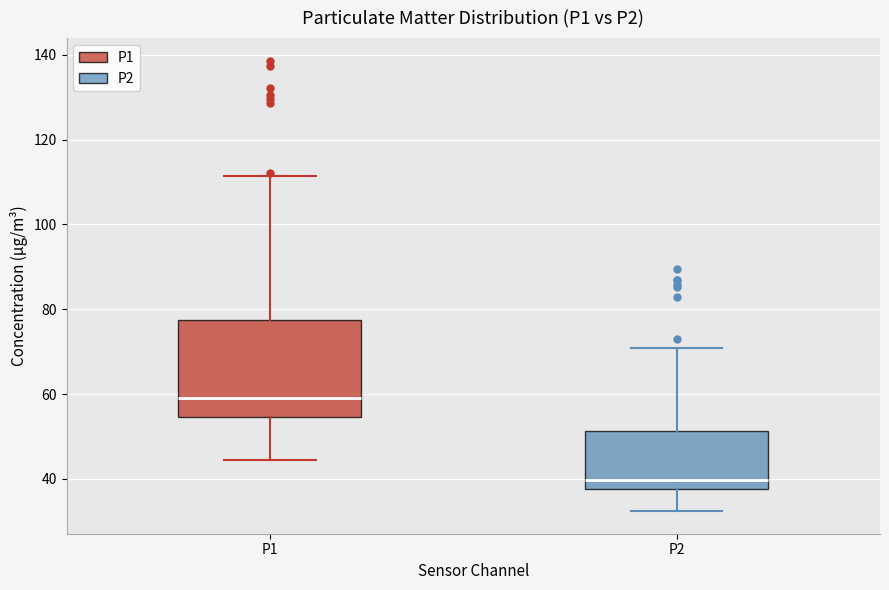

Reading left to right, read every box against the y-axis: the position of its median line, the range the box covers, and the ends of its whiskers. The values are not printed on the chart, so give them approximately, as read against the axis.

P1: median 58, box 54 to 78, whiskers 44 to 112
P2: median 40, box 38 to 52, whiskers 32 to 70